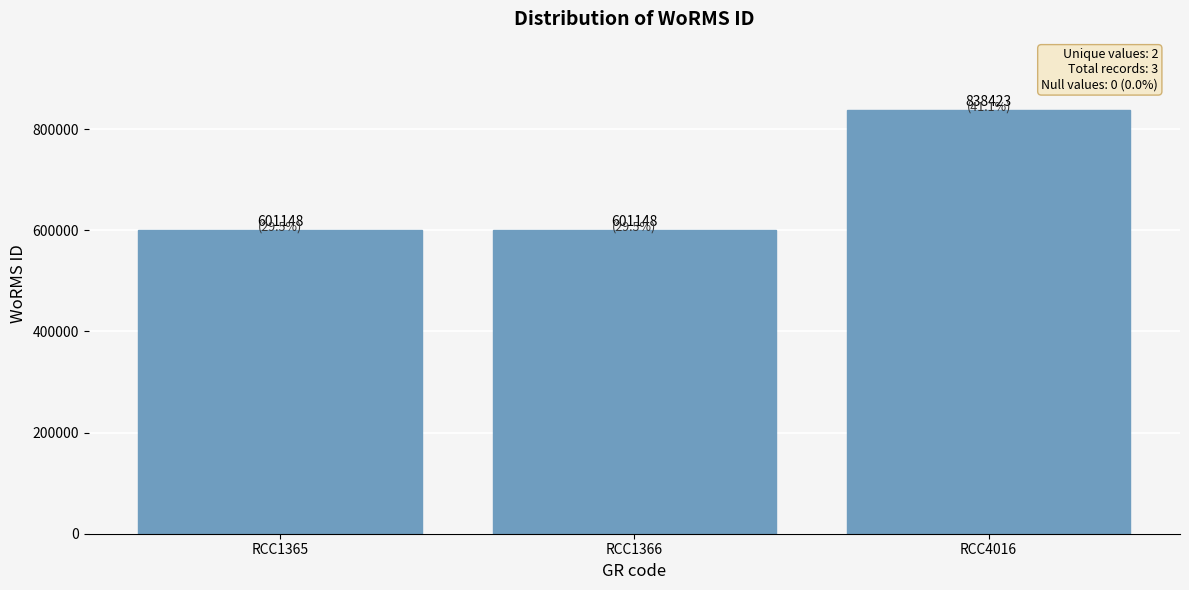

Which has a higher value, RCC1366 or RCC4016?

RCC4016